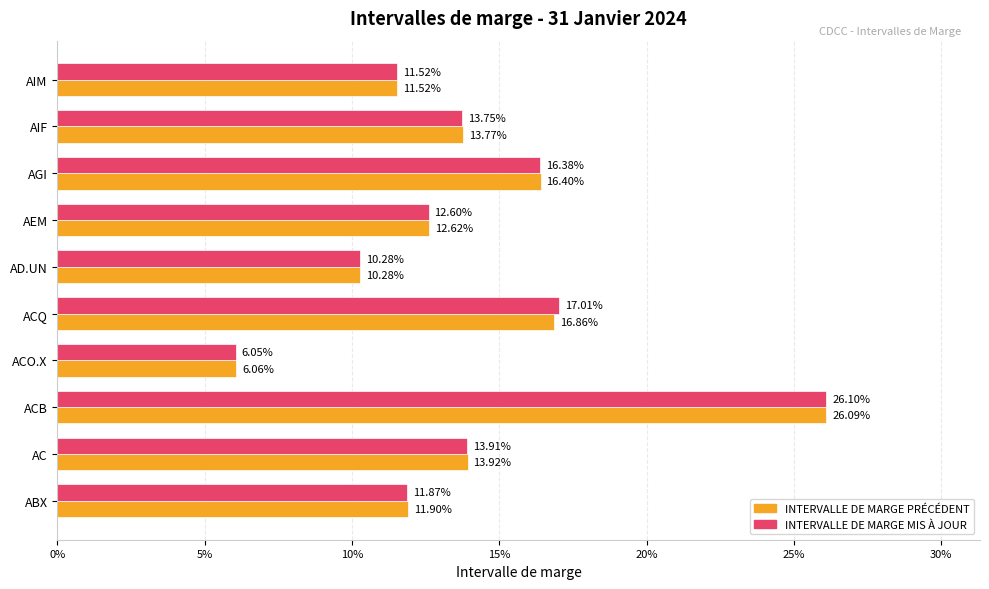

What position from the left is ACB?

3